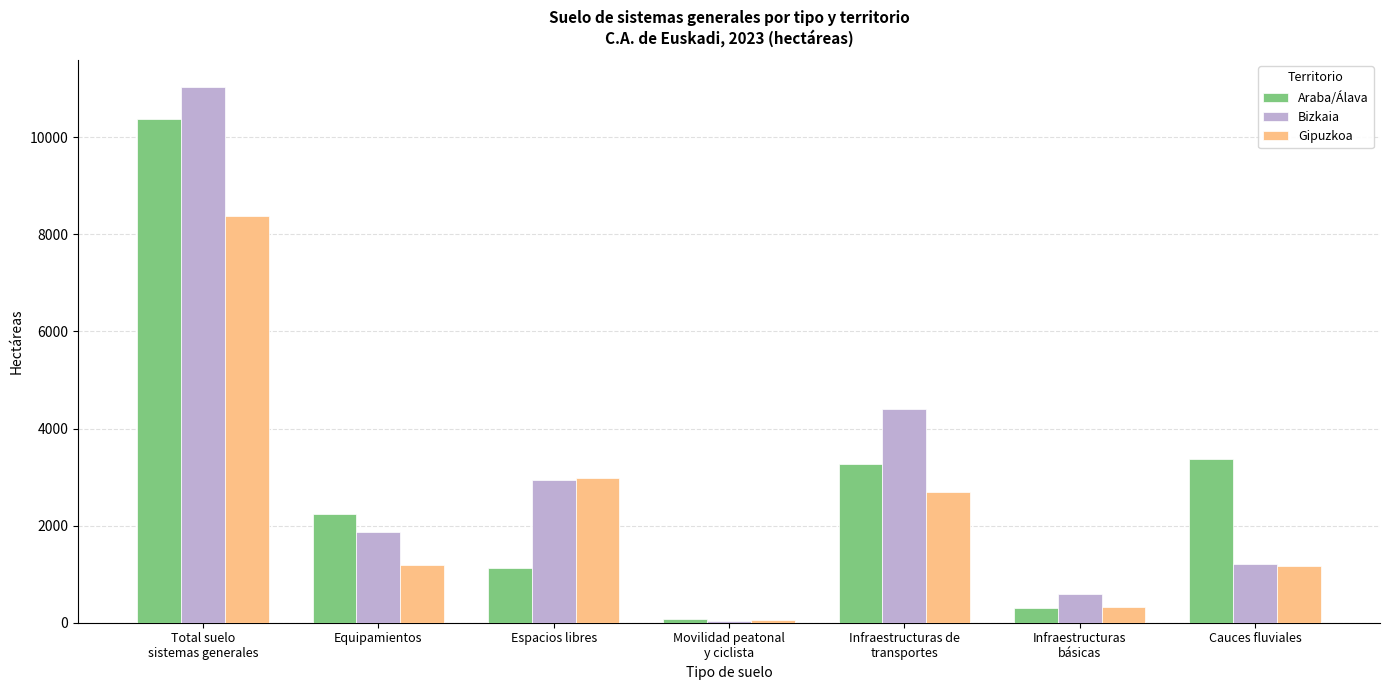

Rank the series by their maximum value, from lowest to highest.

Gipuzkoa, Araba/Álava, Bizkaia